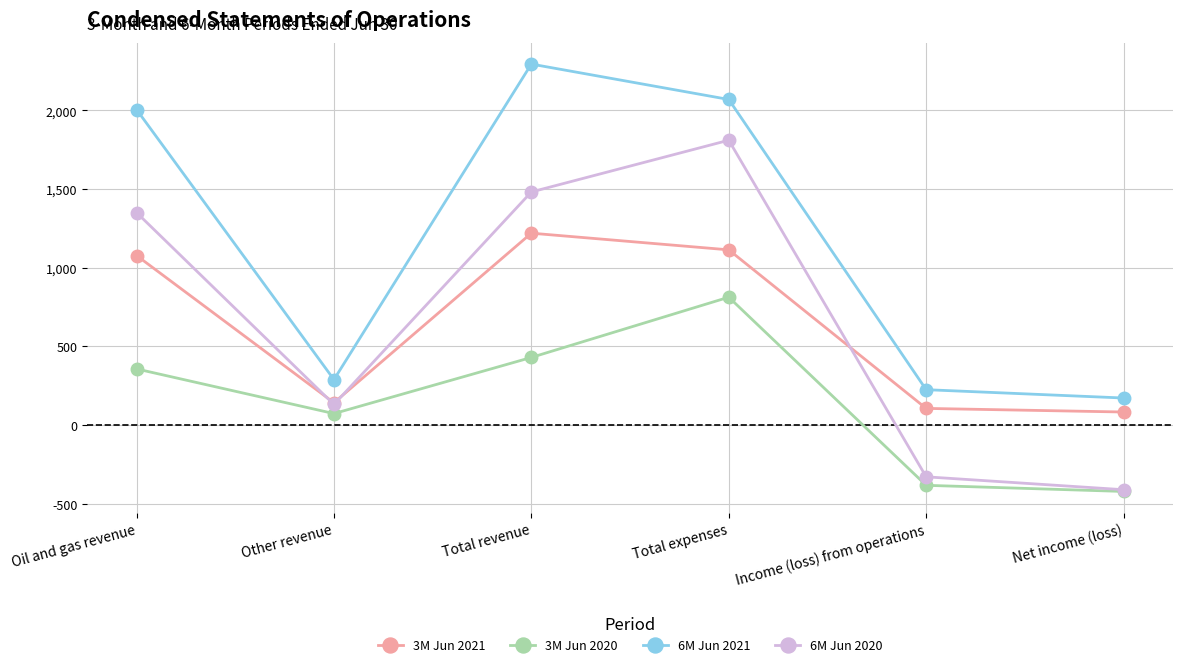

What is the approximate value of 3M Jun 2021 at Income (loss) from operations, to the nearest 50?

100